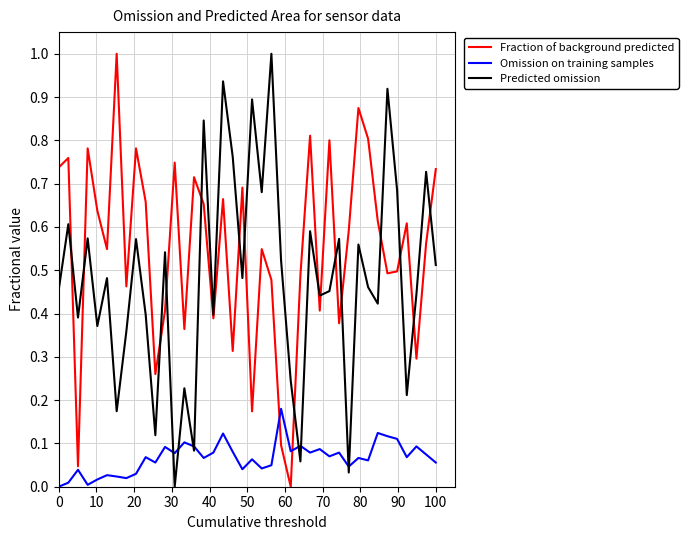

What are all the series names shown in the legend?

Fraction of background predicted, Omission on training samples, Predicted omission